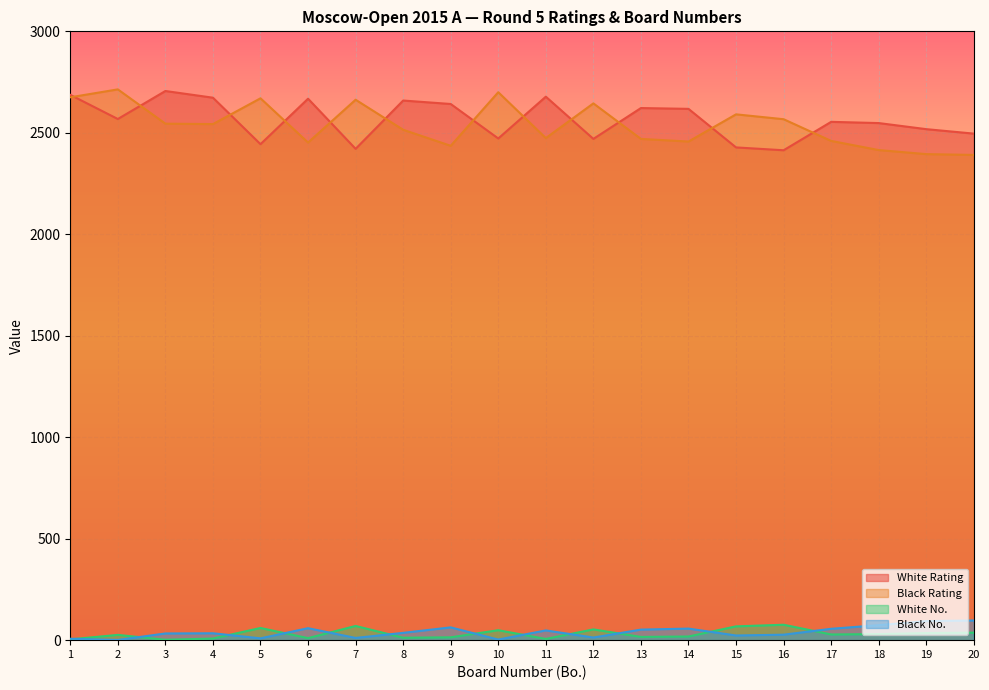

Reading left to right, extract all data points from this chart.

White Rating: 2687	2568	2706	2673	2444	2668	2421	2659	2642	2472	2678	2470	2622	2618	2428	2414	2554	2548	2518	2496
Black Rating: 2675	2714	2545	2543	2670	2452	2663	2515	2436	2700	2474	2645	2470	2457	2591	2567	2460	2415	2395	2391
White No.: 4	26	2	8	60	10	70	12	14	49	6	53	16	18	68	76	28	30	35	37
Black No.: 7	1	33	34	9	59	11	36	63	3	48	13	52	57	23	27	56	74	94	97